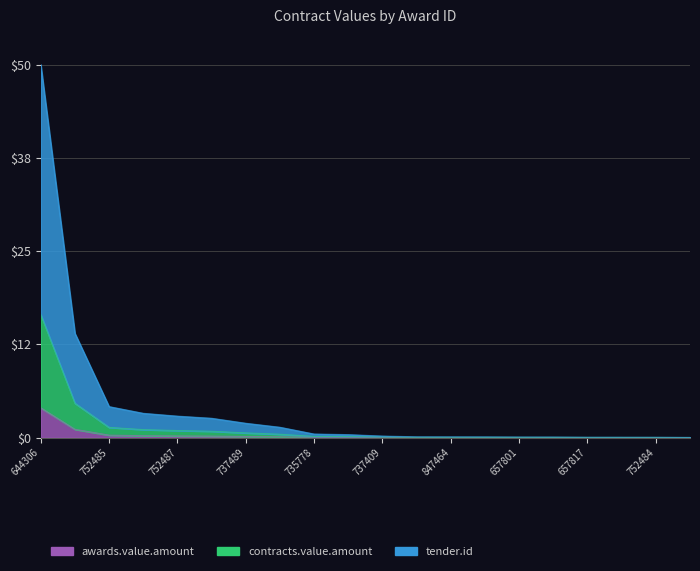

True or false: awards.value.amount has a value of 0.3 at 752485.

True